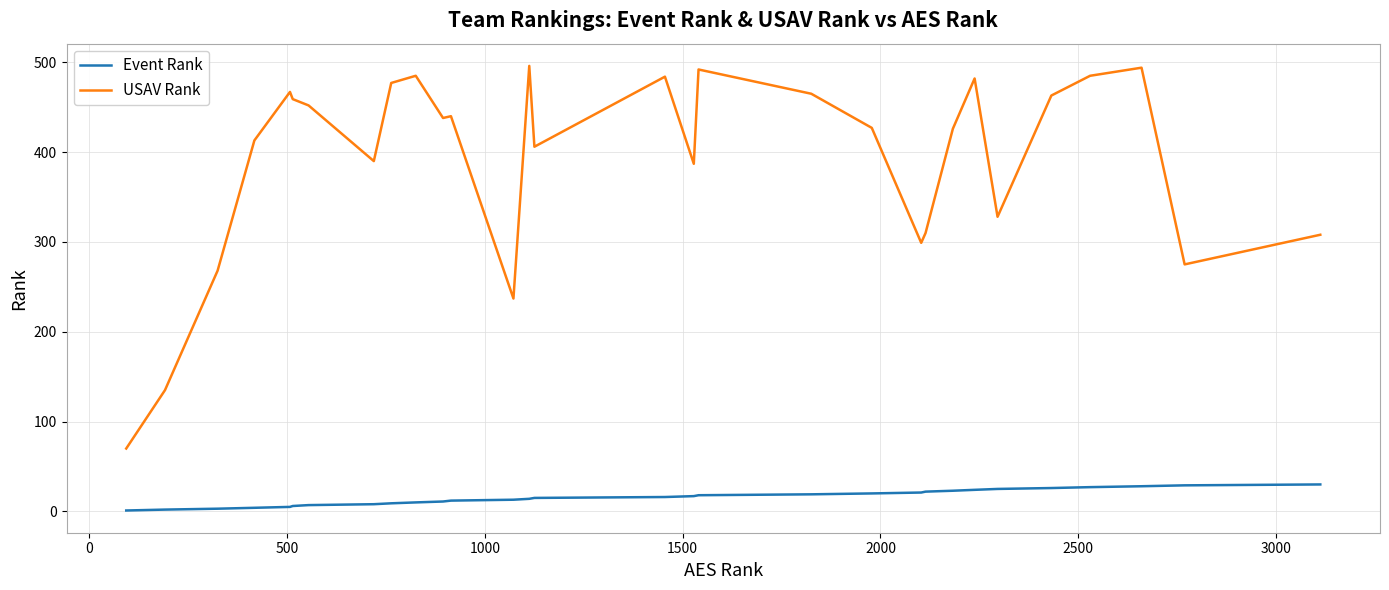

What is the lowest value of the USAV Rank series?

70